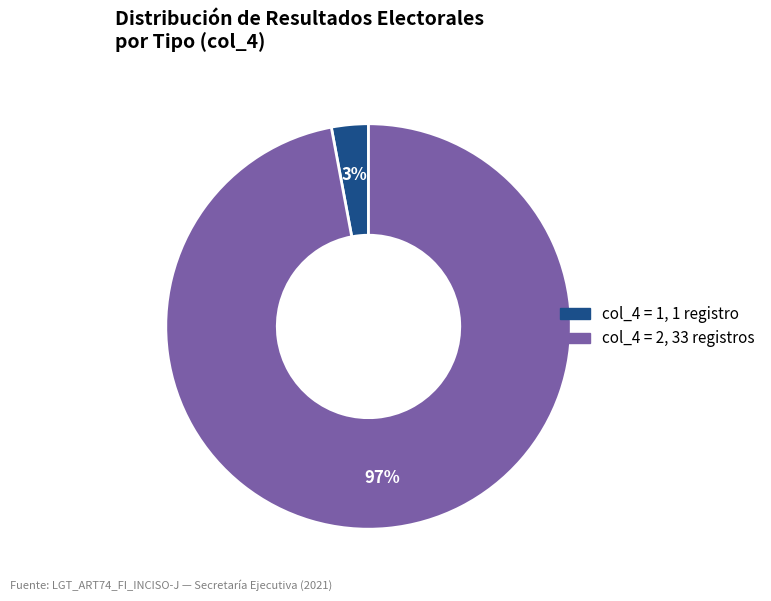

Is there a majority slice in this chart?

Yes